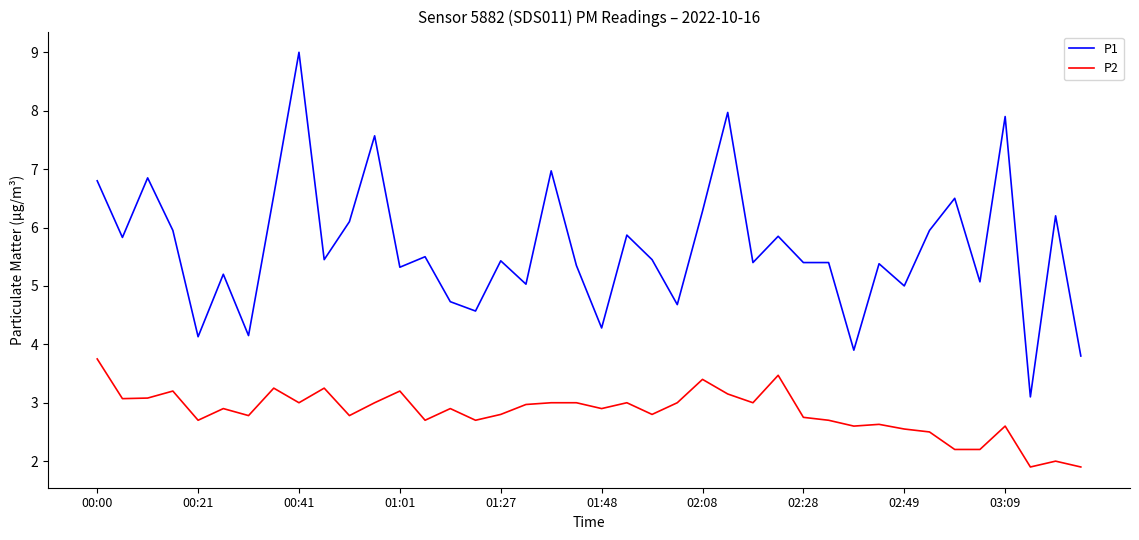

What is the greatest value displayed?

9.0